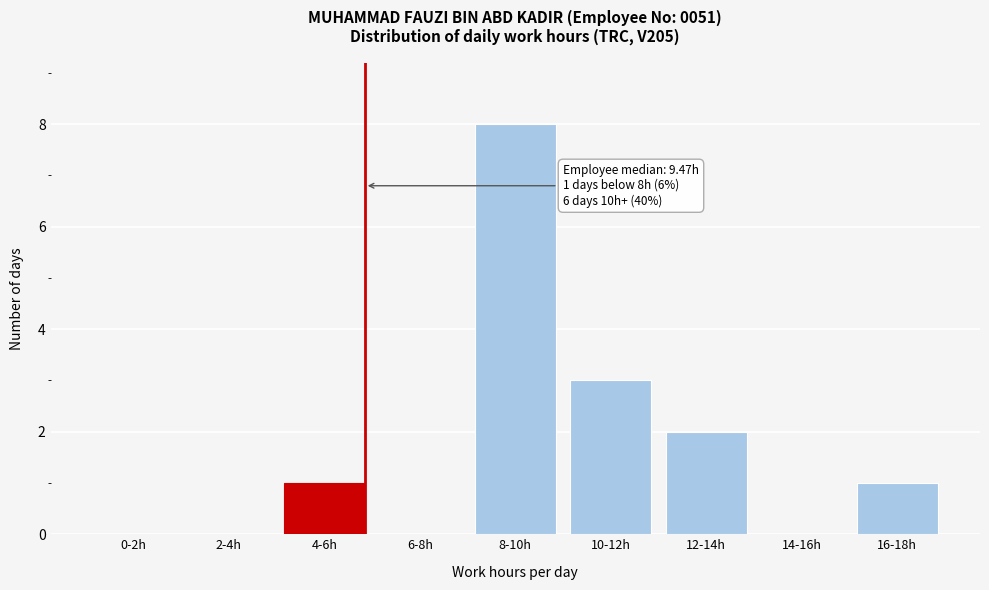

Reading left to right, extract all data points from this chart.

0-2h=0	2-4h=0	4-6h=1	6-8h=0	8-10h=8	10-12h=3	12-14h=2	14-16h=0	16-18h=1